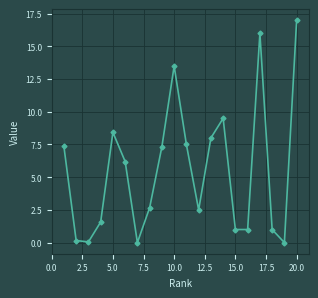

What is the greatest value displayed?

17.0